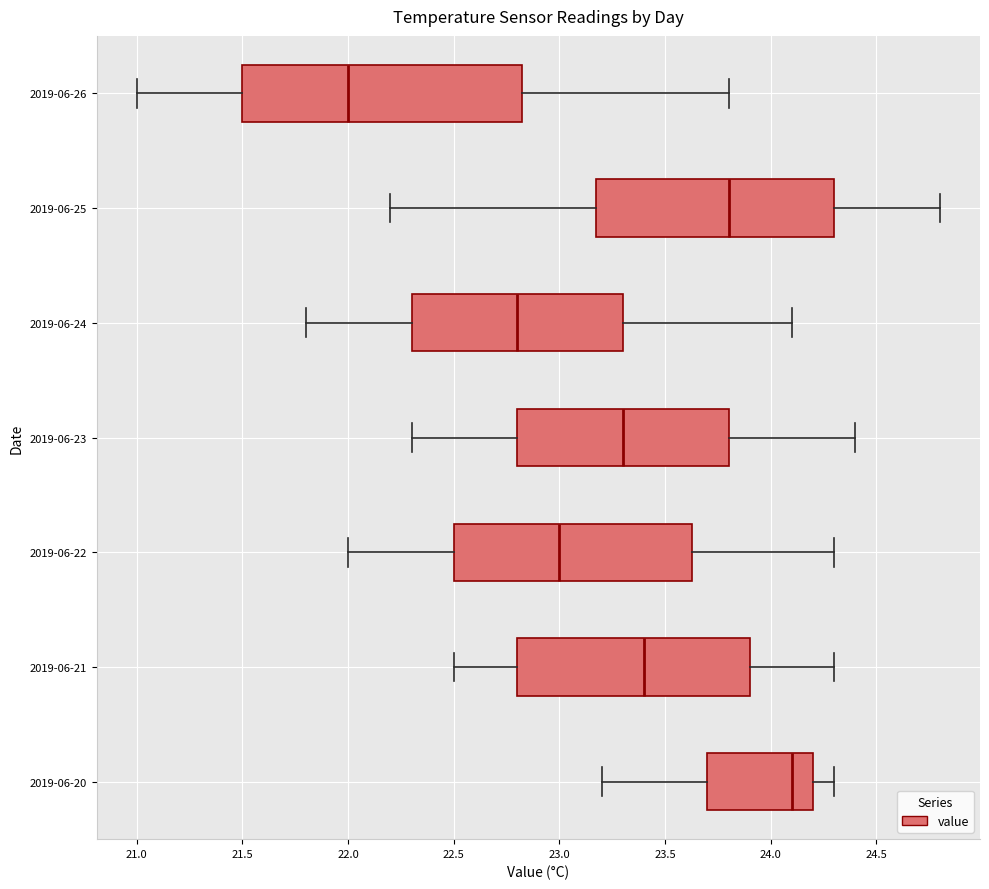

Comparing the boxes themselves (not the whiskers), which one is the widest?

2019-06-26